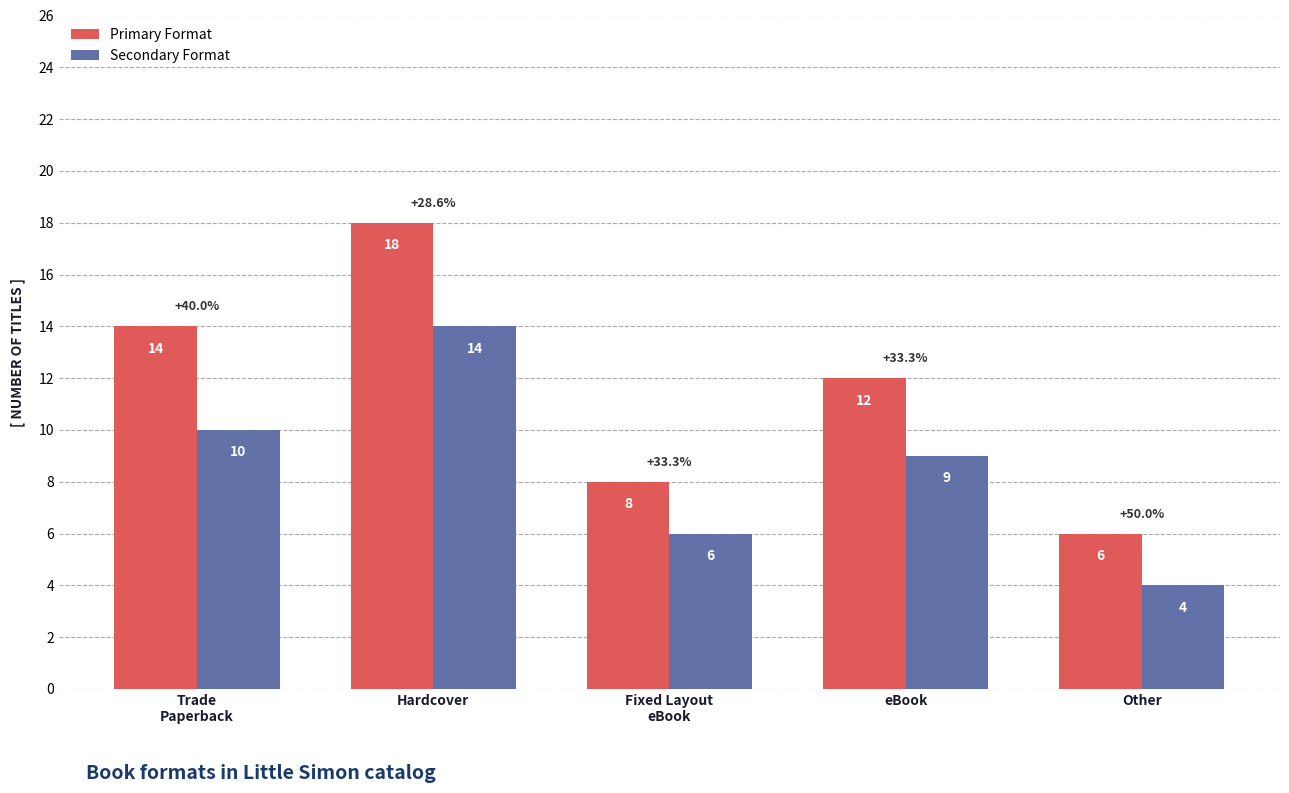

What are all the series names shown in the legend?

Primary Format, Secondary Format